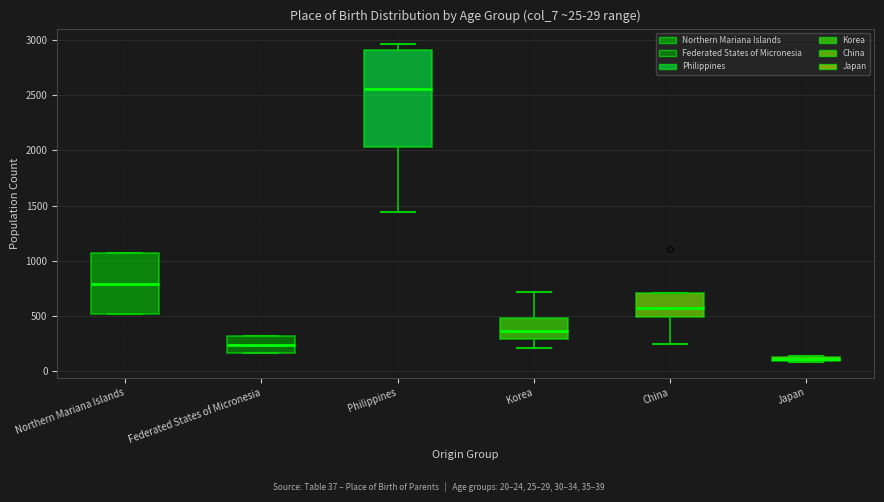

Comparing the boxes themselves (not the whiskers), which one is the tallest?

Philippines